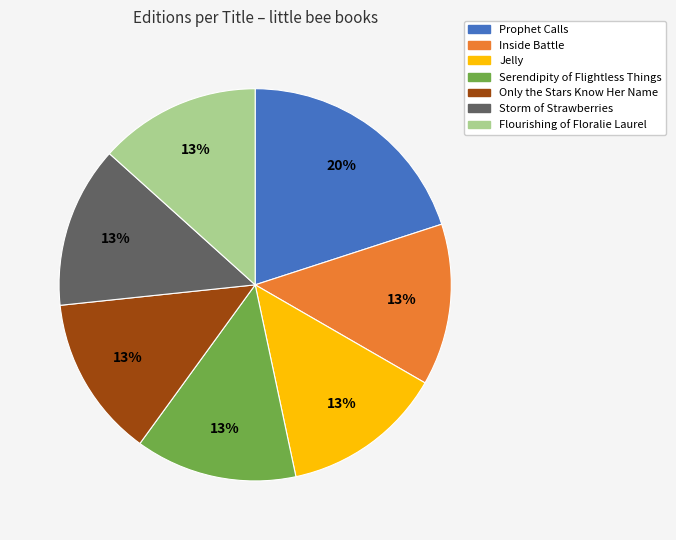

How many segments does this pie chart have?

7